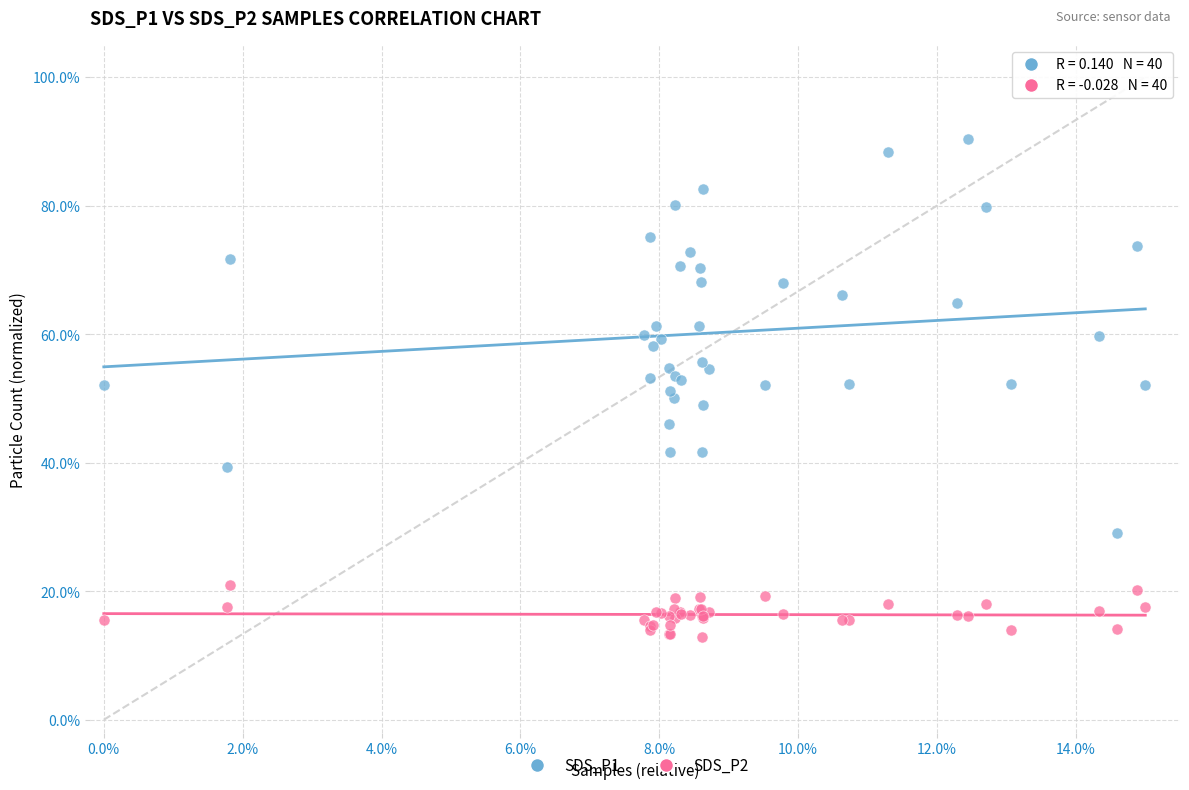

What are all the series names shown in the legend?

SDS_P1, SDS_P2